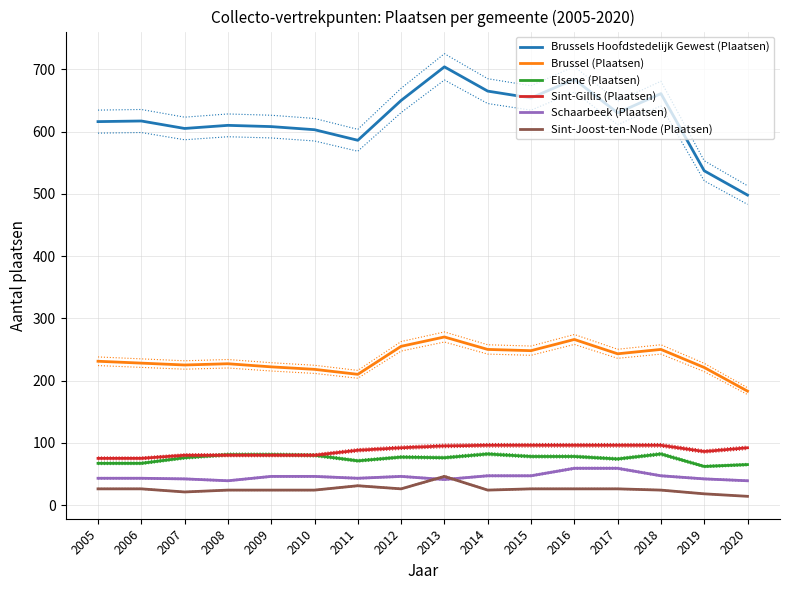

At which category is the sum across all series the highest?

2013